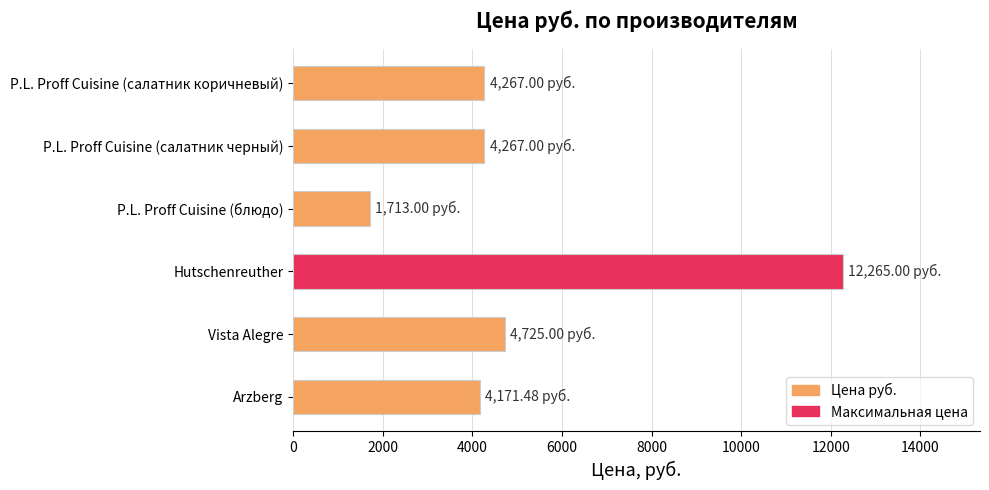

Which label corresponds to the largest value in the chart?

Hutschenreuther